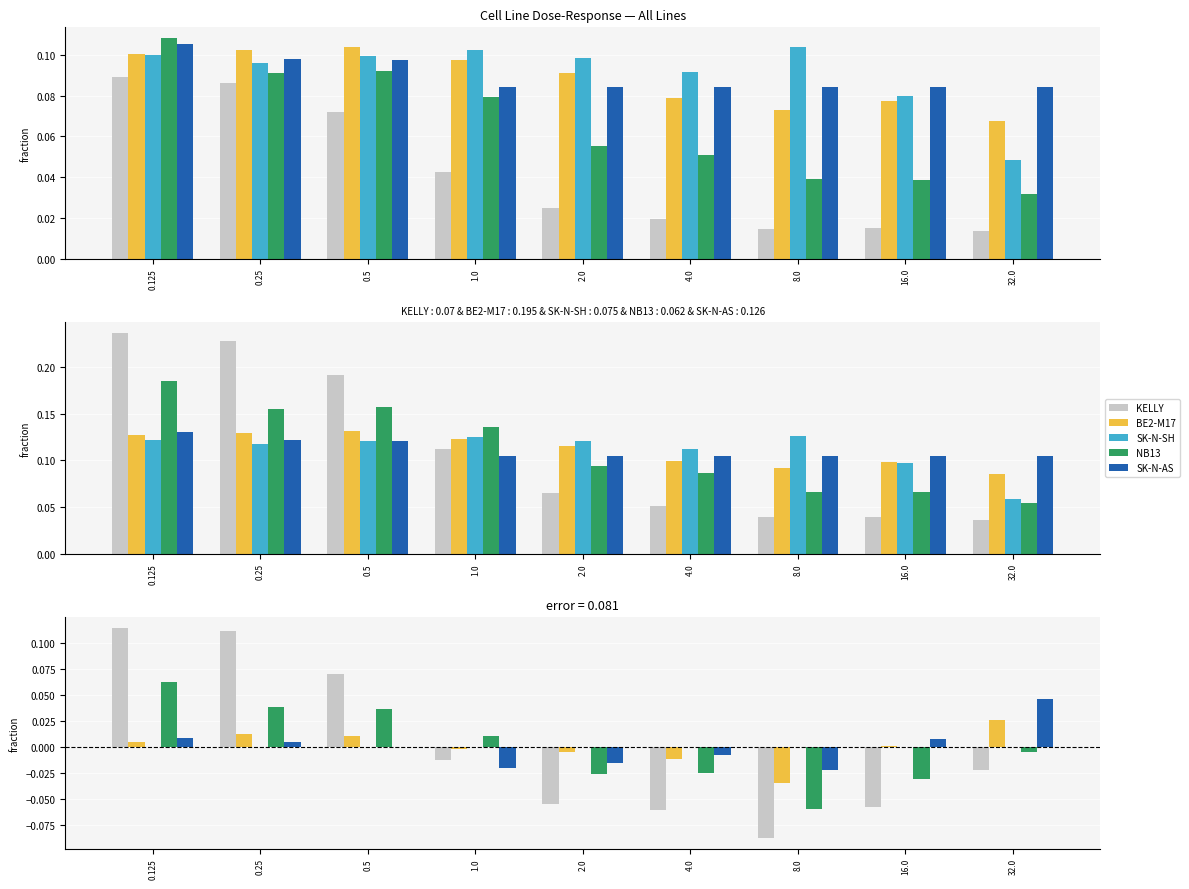

At which label is SK-N-AS closest to 0?

0.5